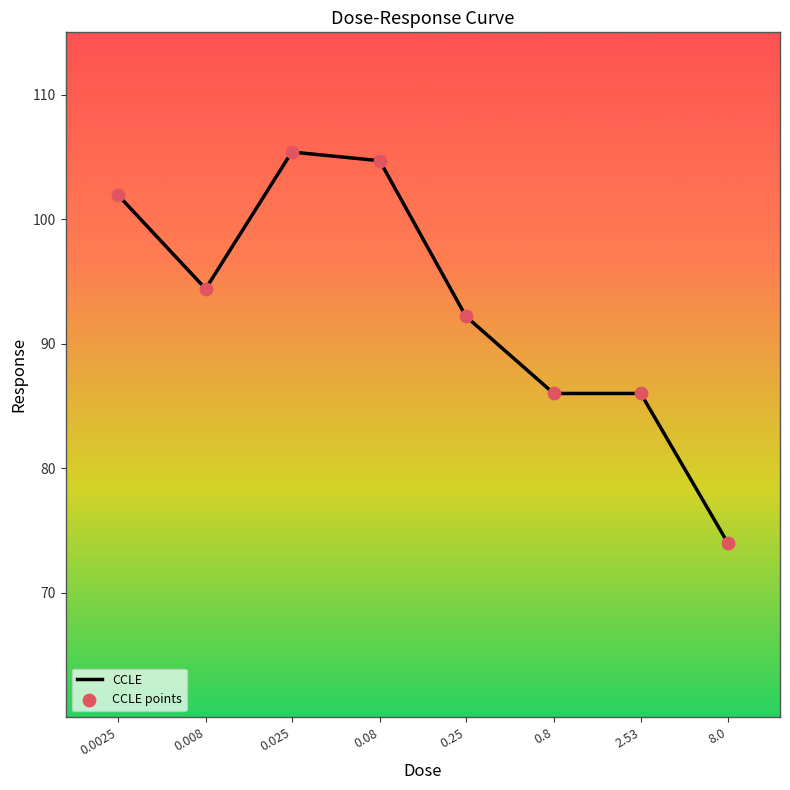

What is the ratio of the value at 0.25 to the value at 0.8?

1.1